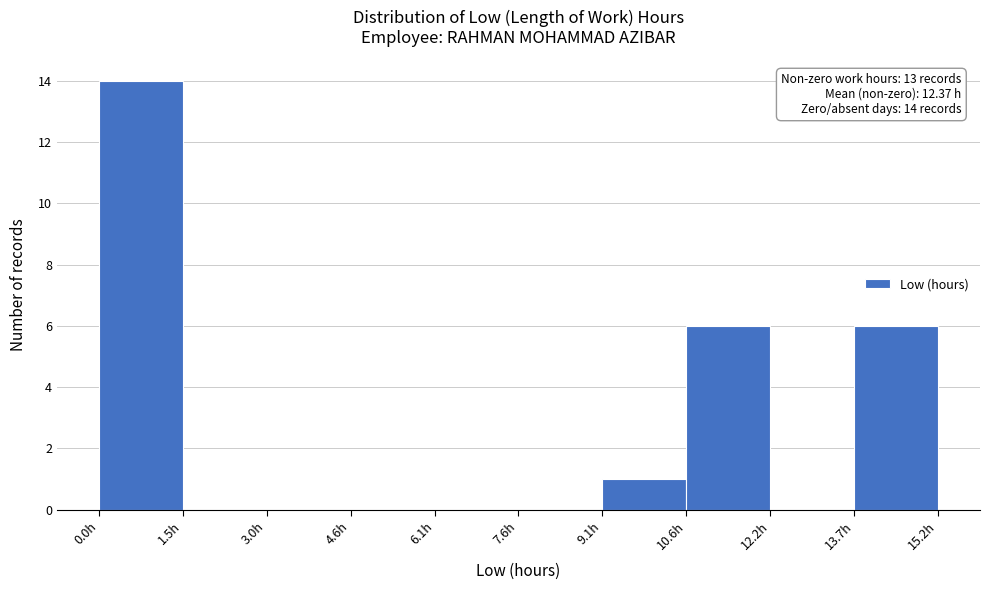

Which range on the x-axis has the tallest bar?

0.0 to 1.6